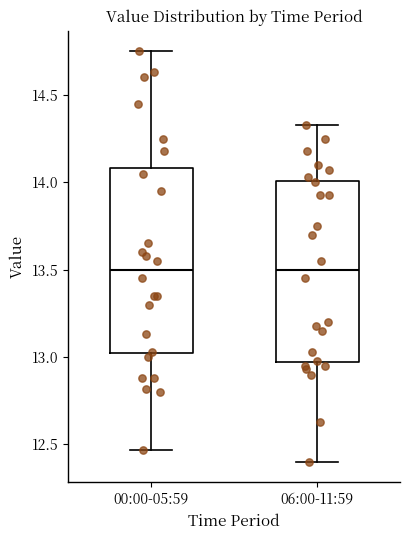

Where is the upper edge of the box for 06:00-11:59 on the y-axis? The values are not printed on the chart, so give them approximately, as read against the axis.

14.00